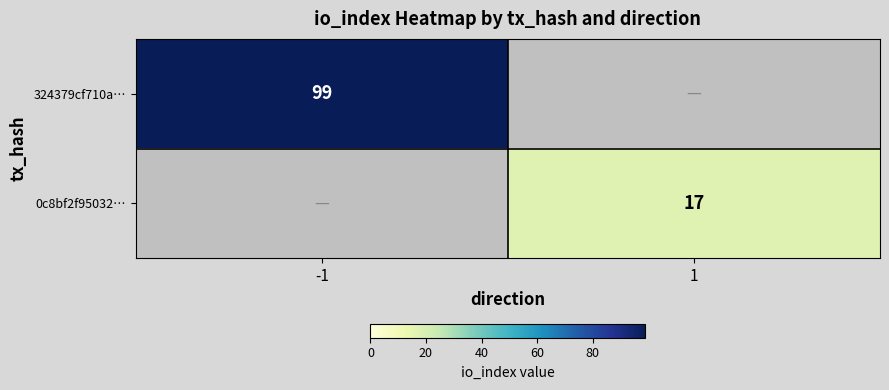

Is the value of 324379cf710a… at -1 greater than the value of 0c8bf2f95032… at 1?

Yes